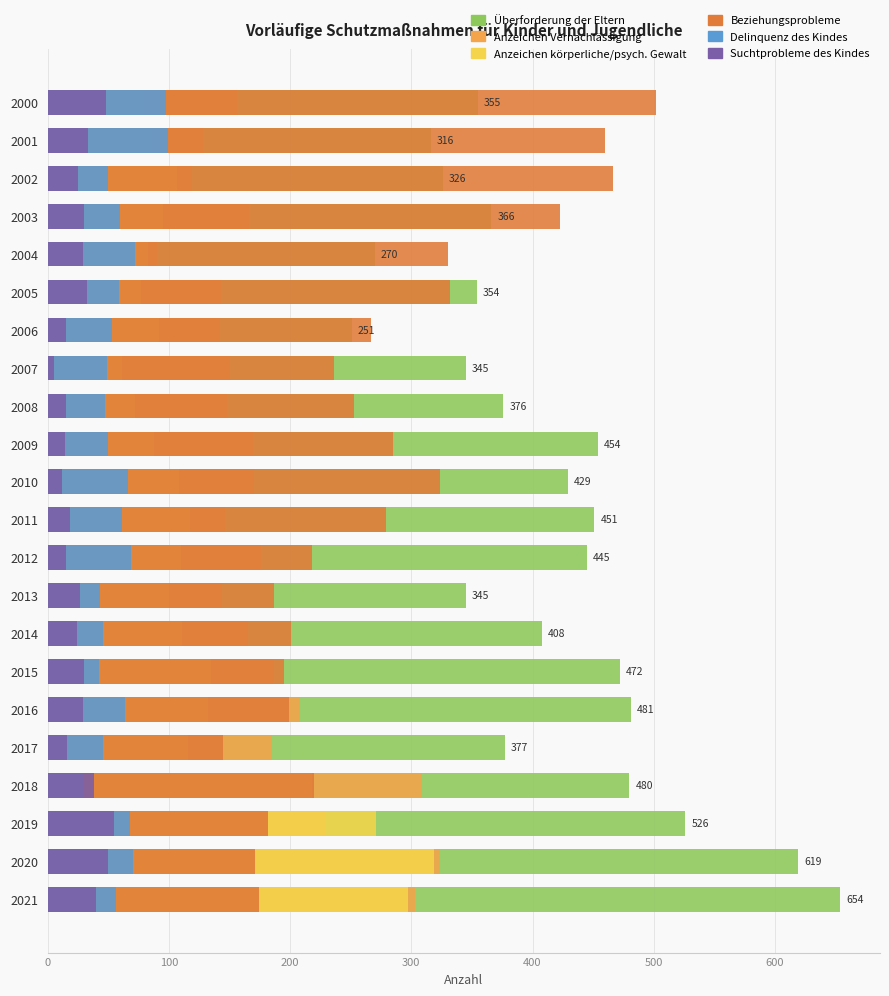

What is the difference between the maximum and minimum values in the Suchtprobleme des Kindes series?

50